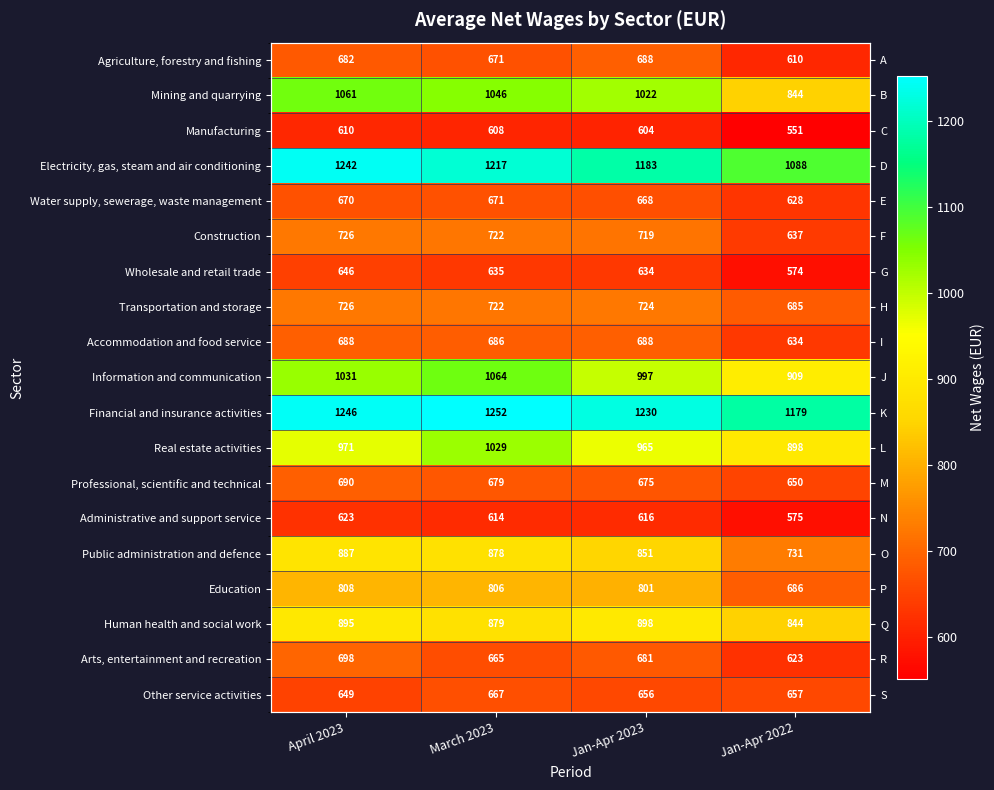

Where does the Manufacturing series first go above 608?

April 2023